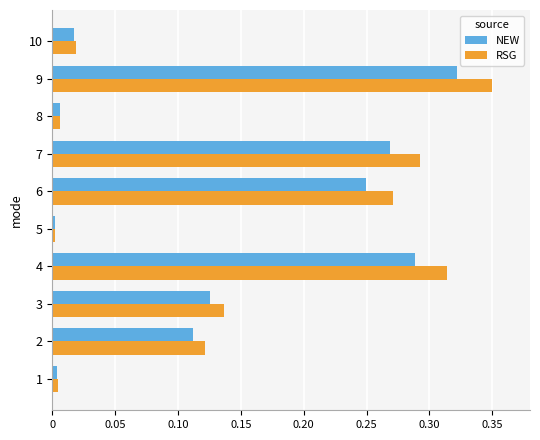

Rank the series by their maximum value, from highest to lowest.

RSG, NEW